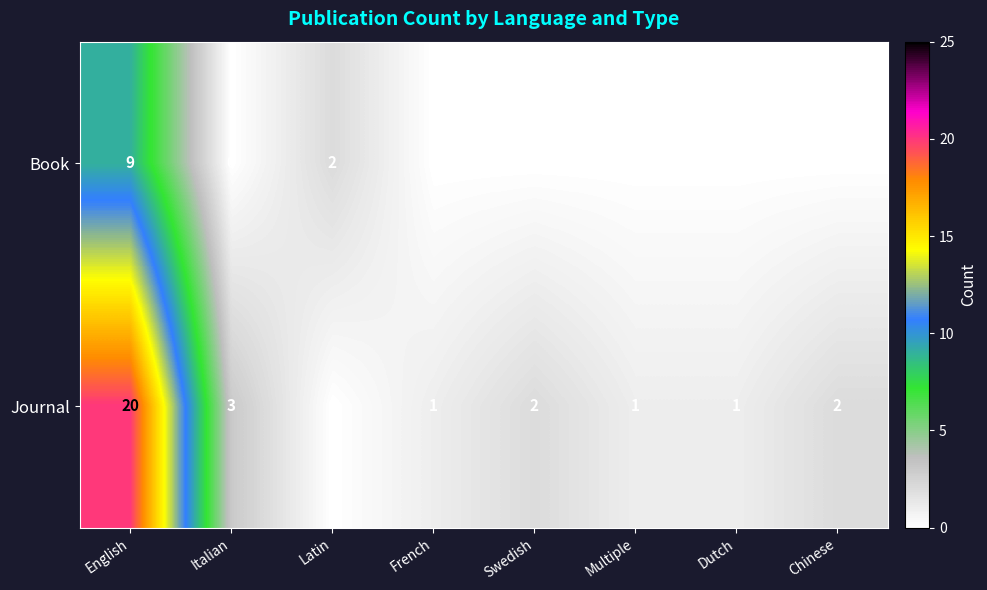

At which category is the sum across all series the highest?

English